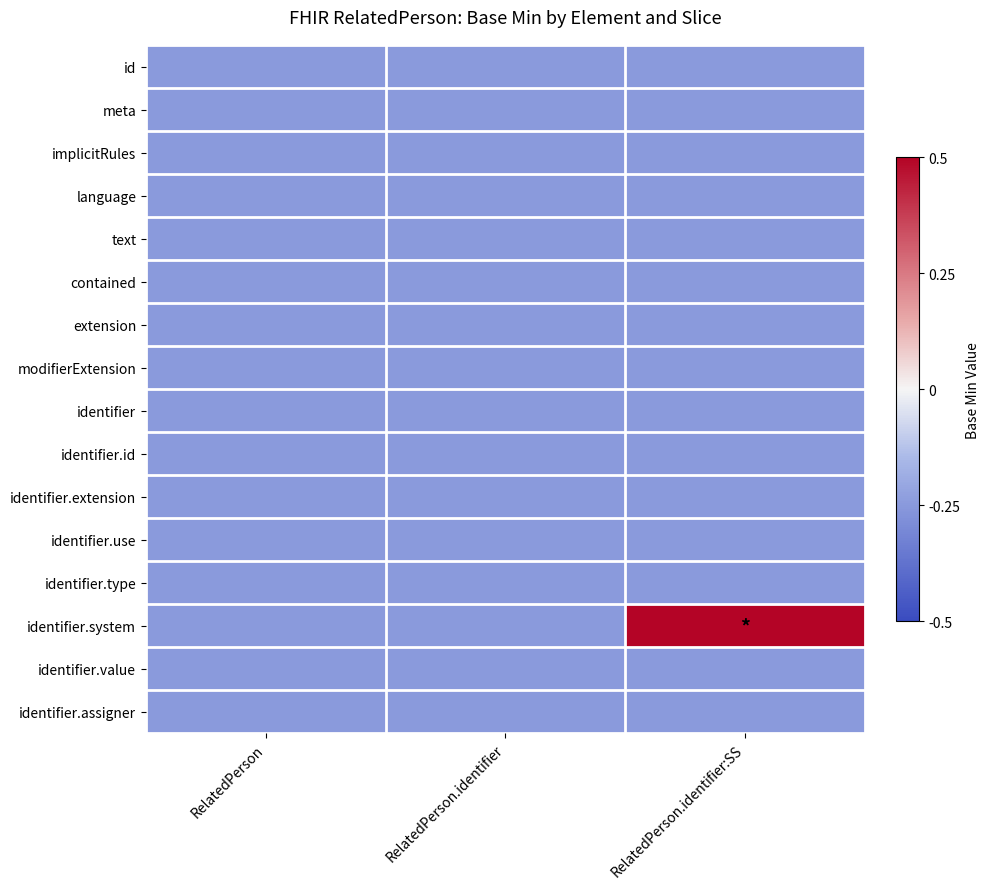

What is the smallest value displayed?

-0.2